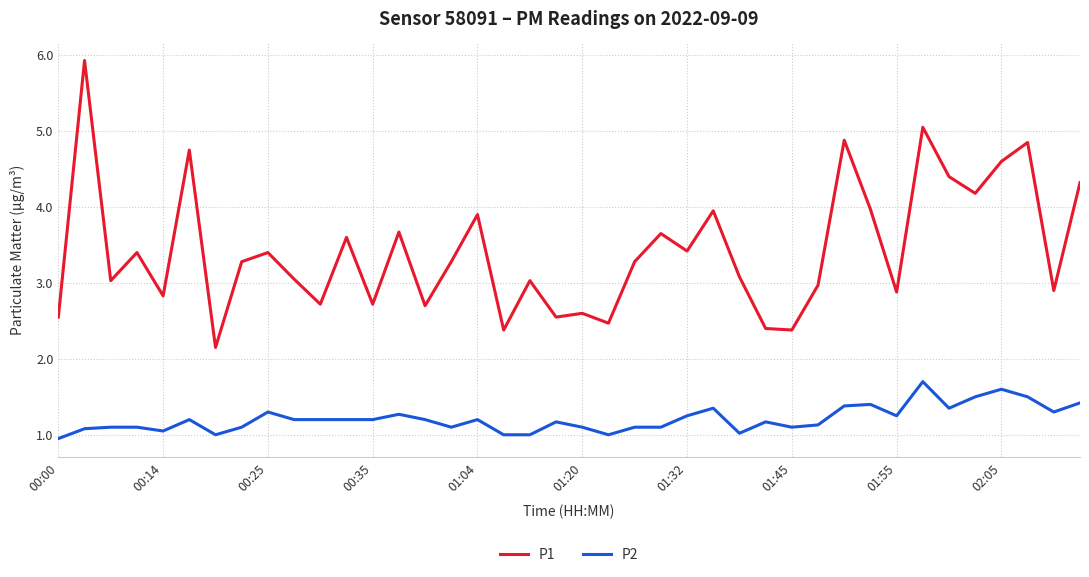

Which series has the largest total across all categories?

P1